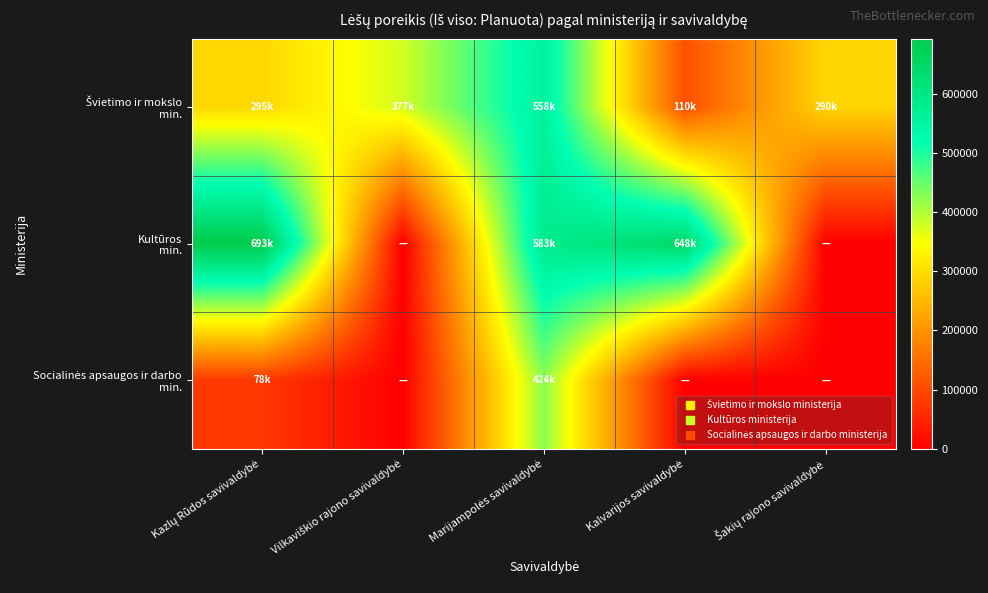

What is the greatest value displayed?

692819.6